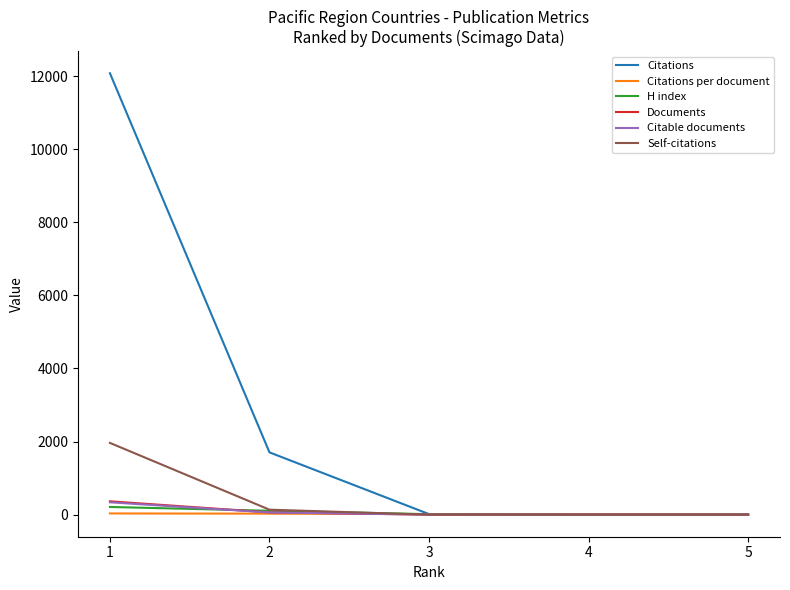

Which series changed the most between 1 and 5?

Citations